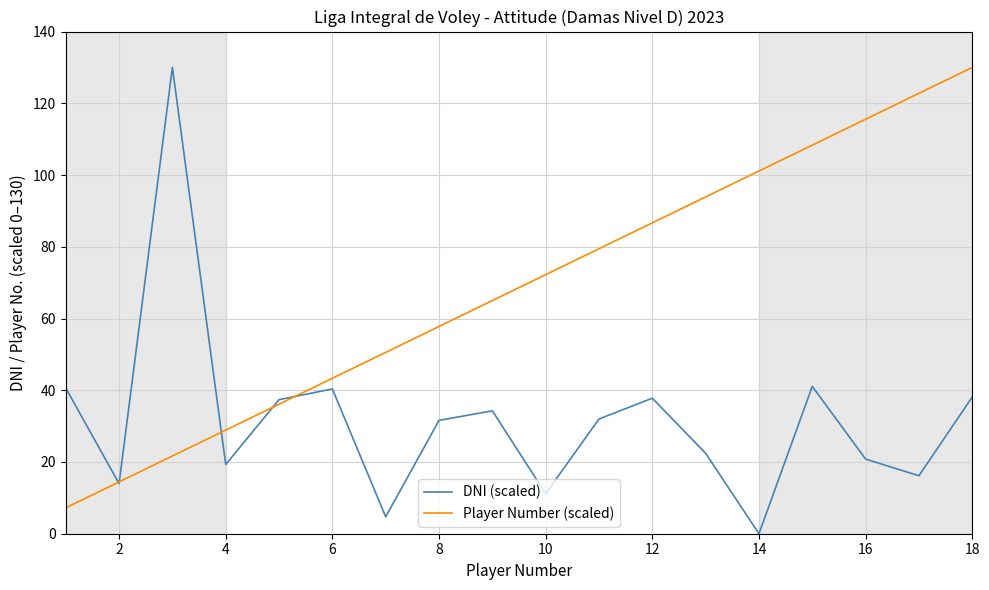

What is the maximum value shown in the chart?

130.0